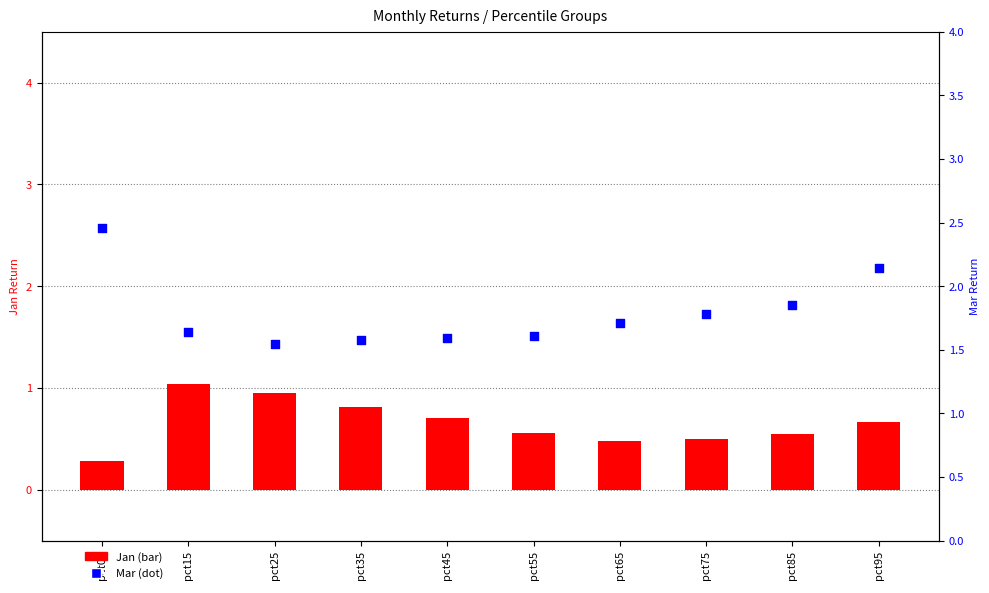

Which series has the largest Y range (max minus min)?

Mar